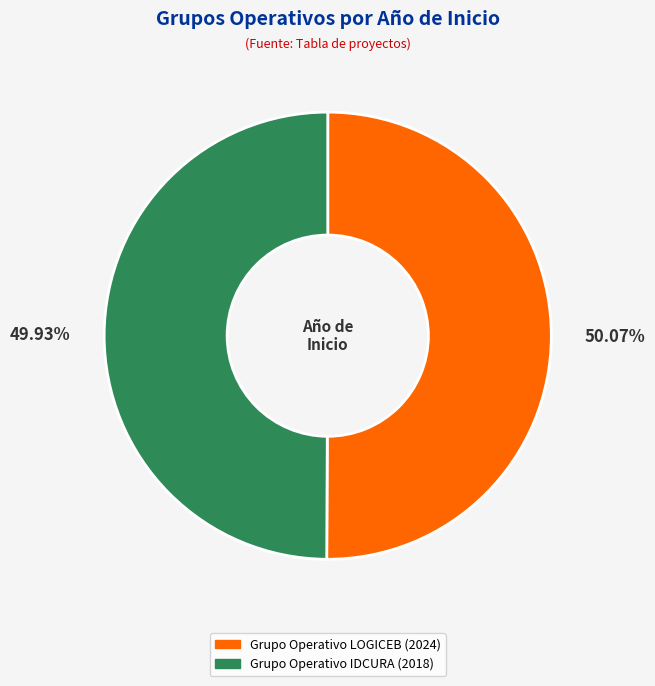

How many slices are in this pie chart?

2